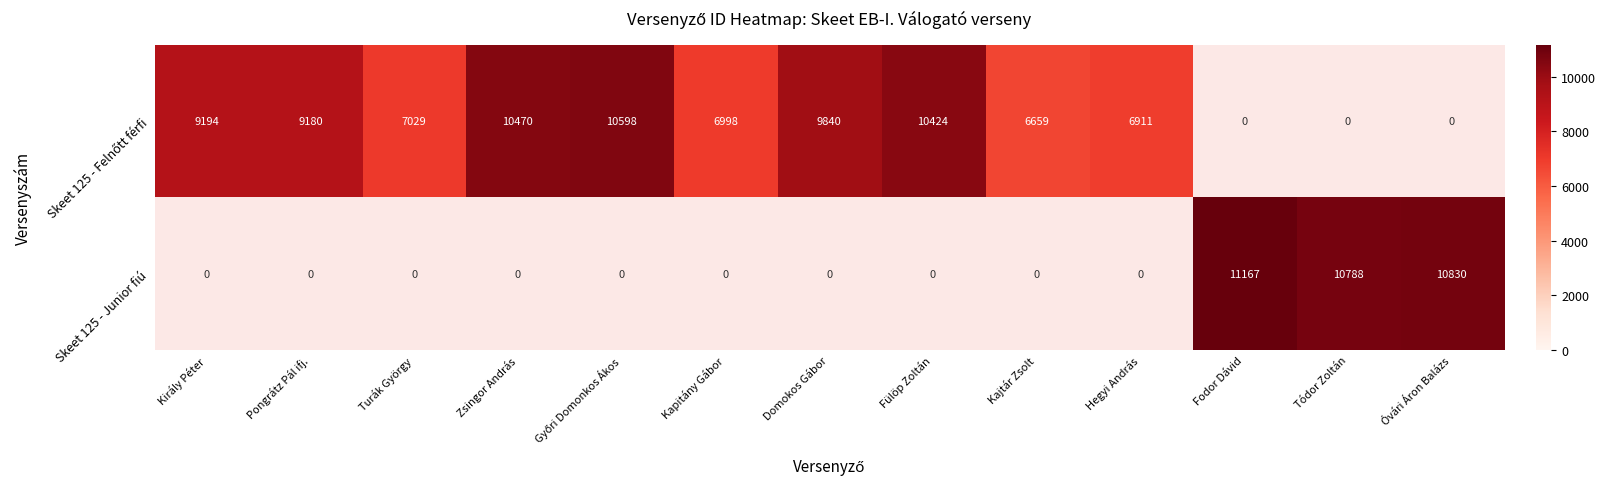

The value of Skeet 125 - Junior fiú at Tódor Zoltán is 10788. True or false?

True